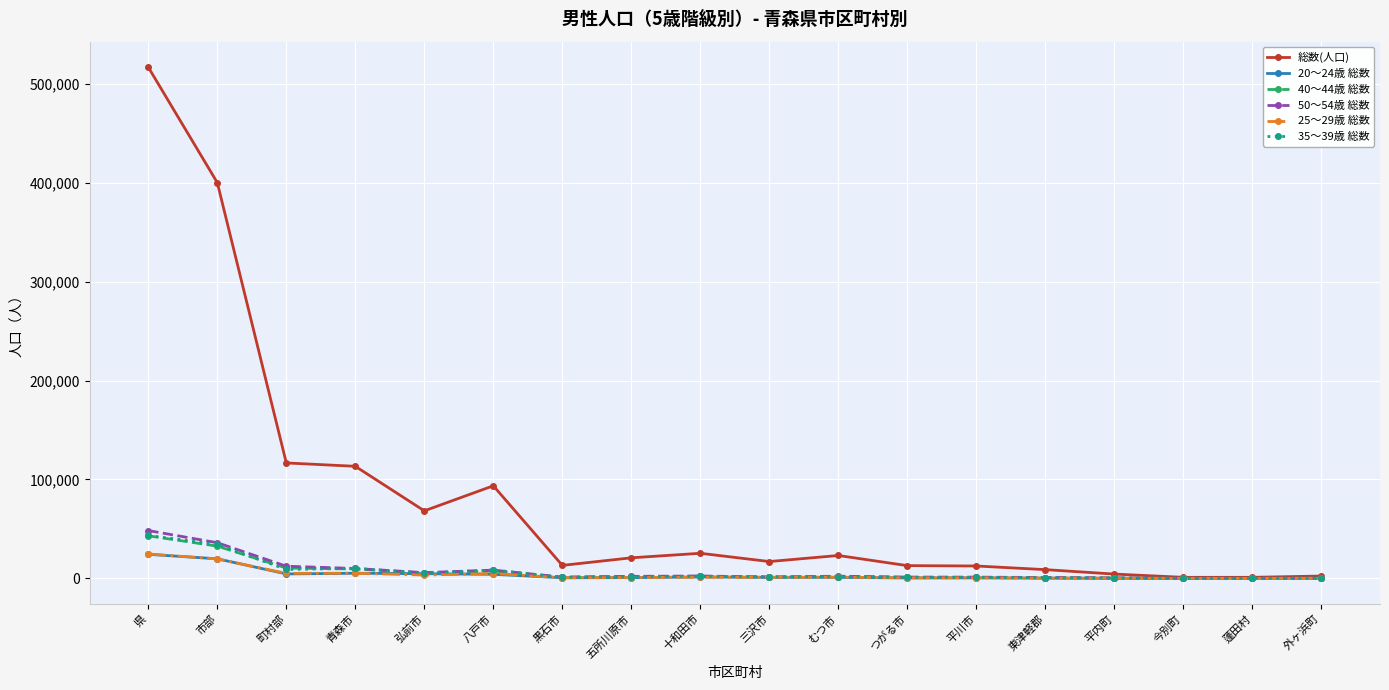

Where is 25～29歳 総数 nearest to the value 12364?

青森市